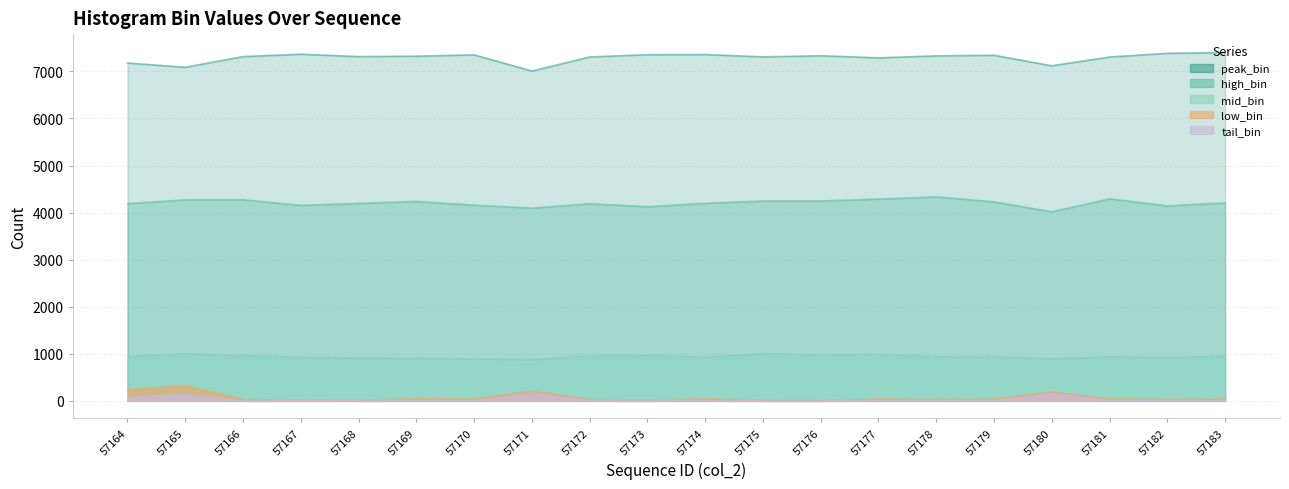

What is the spread (max minus min) of values at 57171?

6843